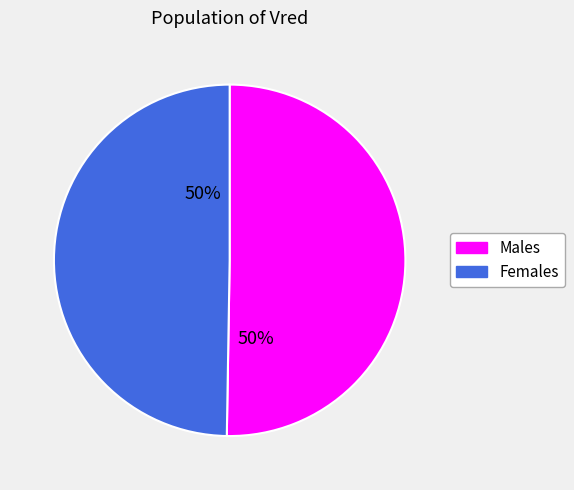

To the nearest percent, what is the average slice percentage?

50%